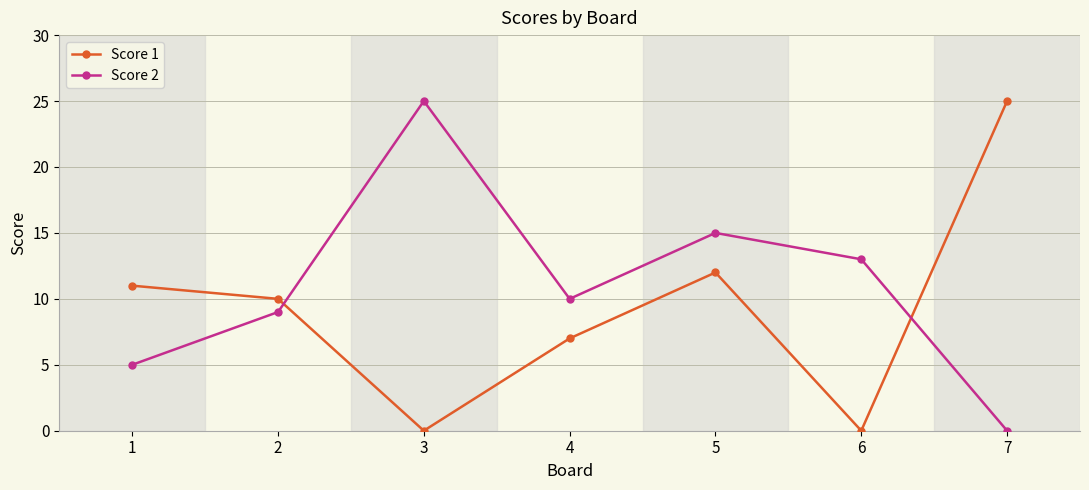

What is the difference between the maximum and minimum values in the Score 1 series?

25